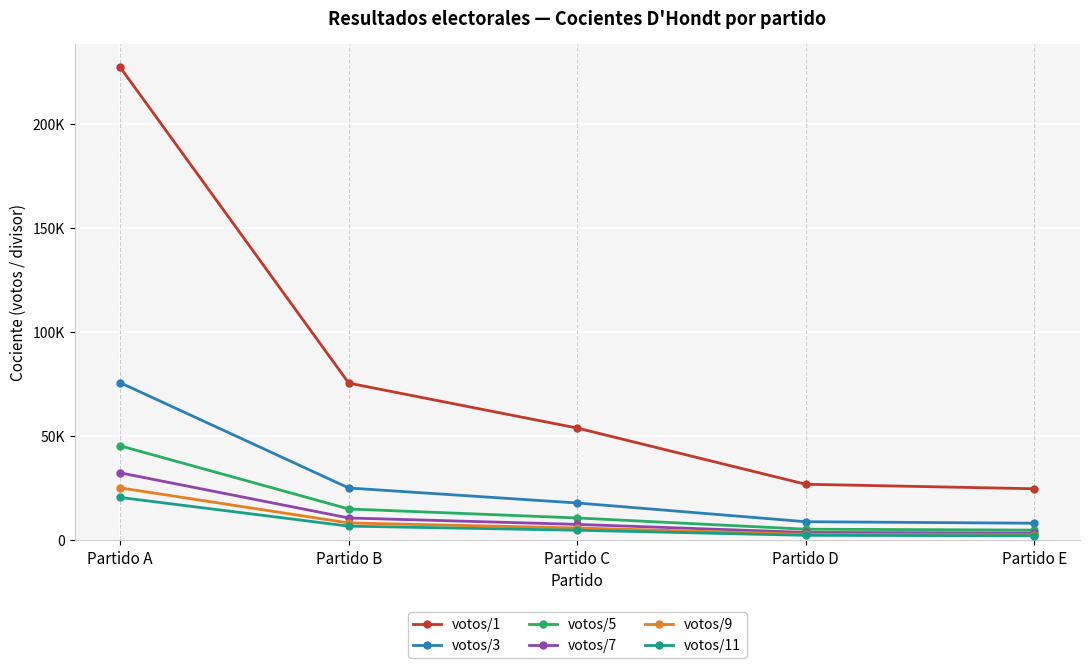

Rank the series by their maximum value, from highest to lowest.

votos/1, votos/3, votos/5, votos/7, votos/9, votos/11